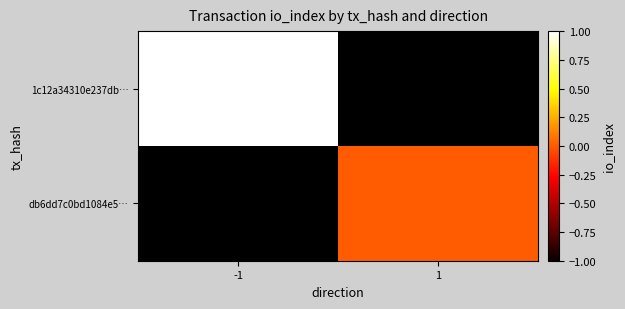

Which has a higher value, -1 or 1?

1